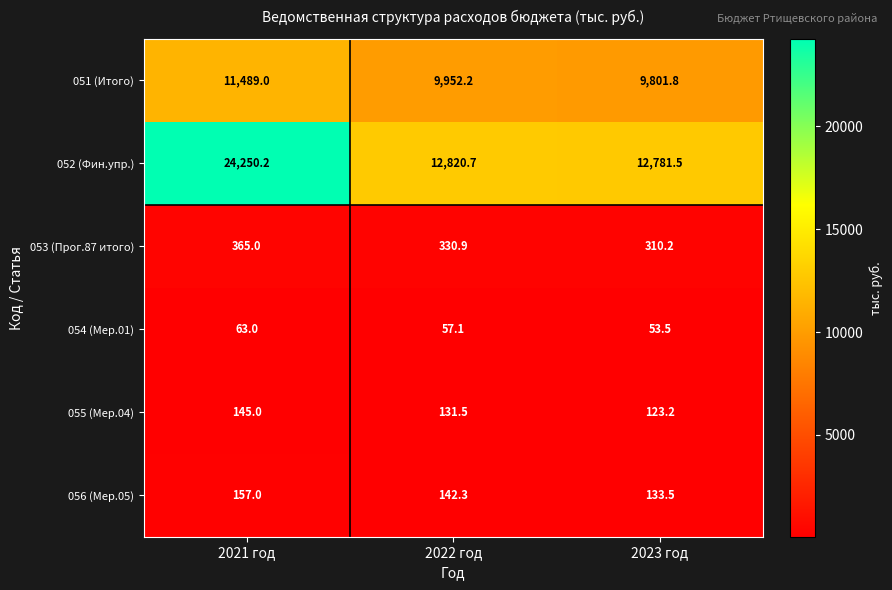

Rank the series by their maximum value, from lowest to highest.

054 (Мер.01), 055 (Мер.04), 056 (Мер.05), 053 (Прог.87 итого), 051 (Итого), 052 (Фин.упр.)